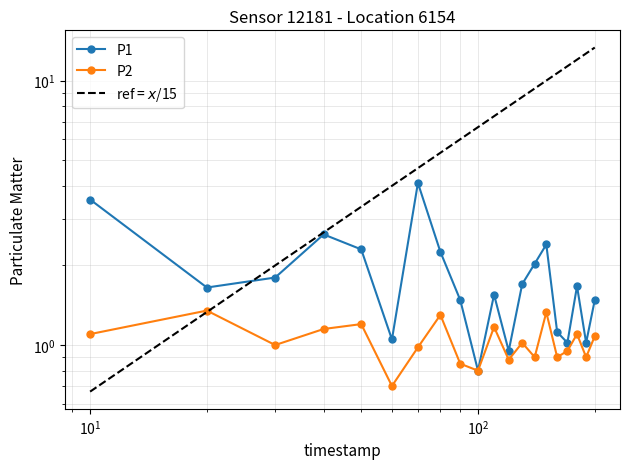

Rank the series by their average value, from highest to lowest.

P1, P2